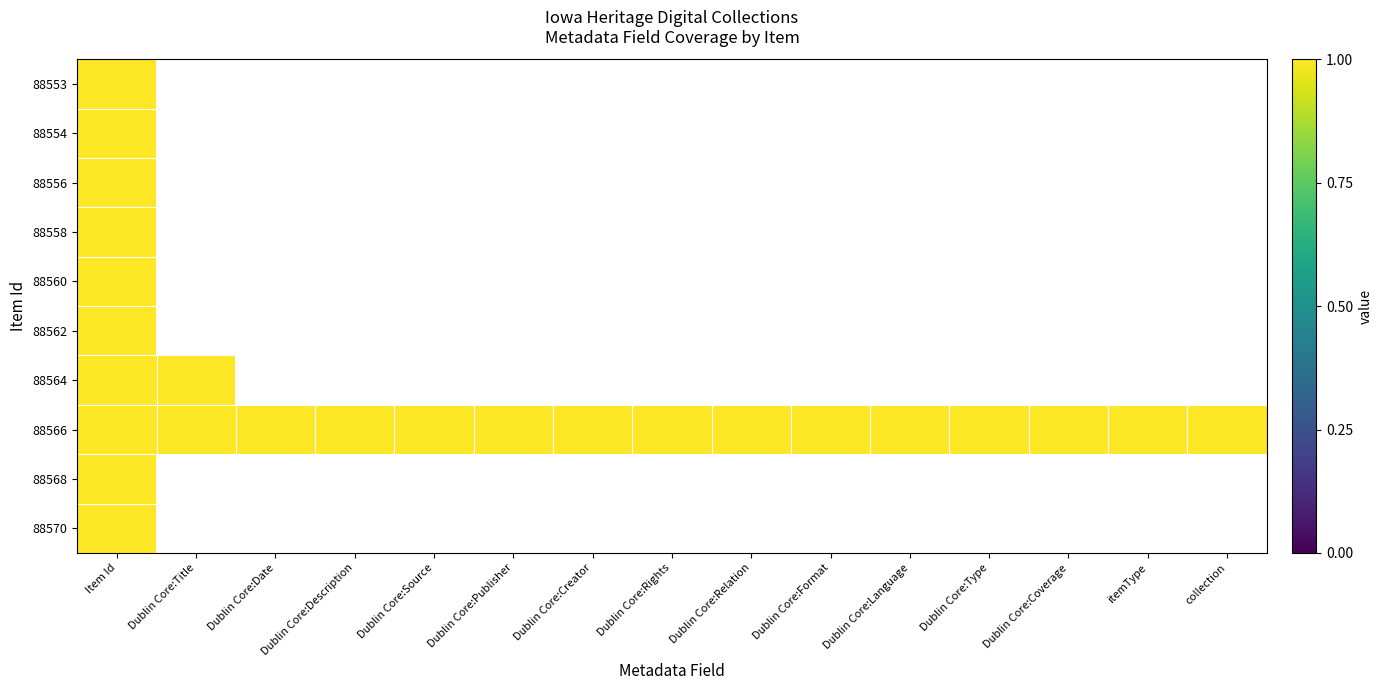

How many values in 88553 are above zero?

1